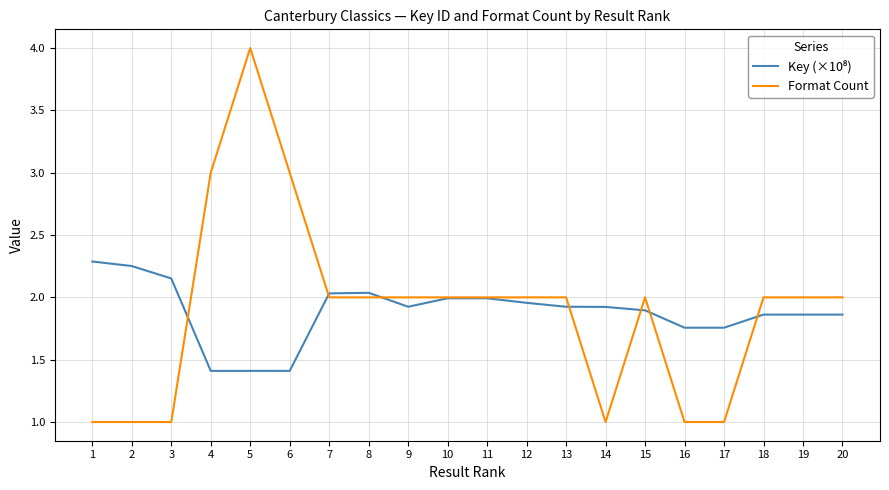

Is it true that Format Count equals 2.0 at 9?

True